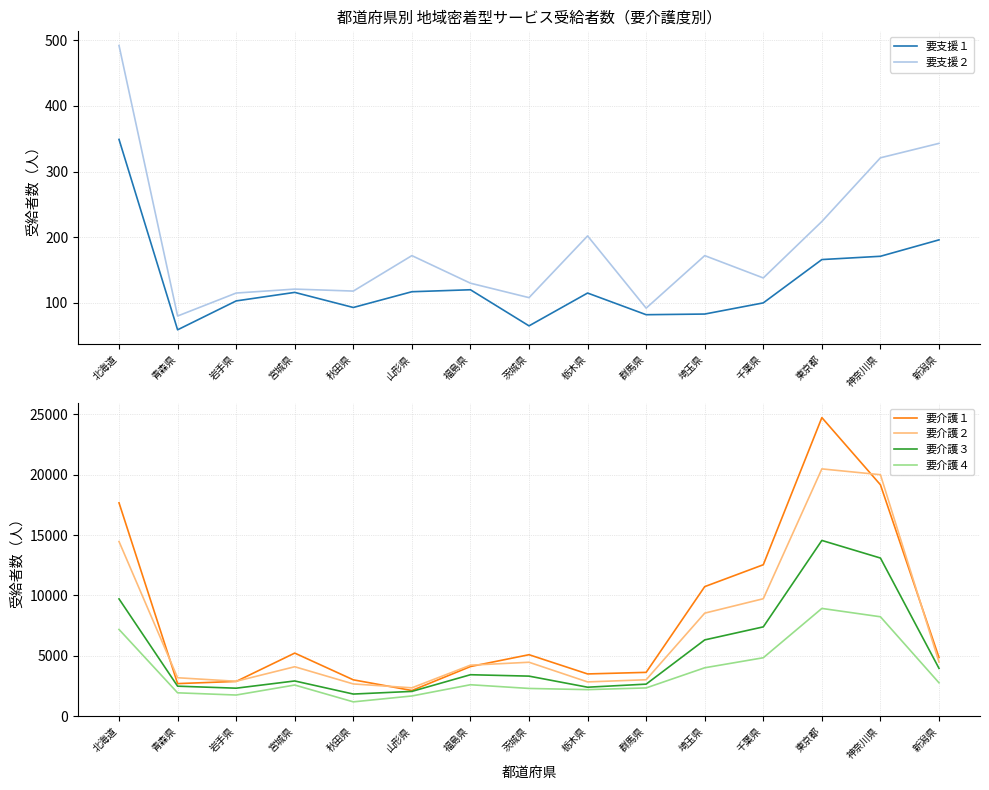

How many values in the 要支援２ series are below 138?

7